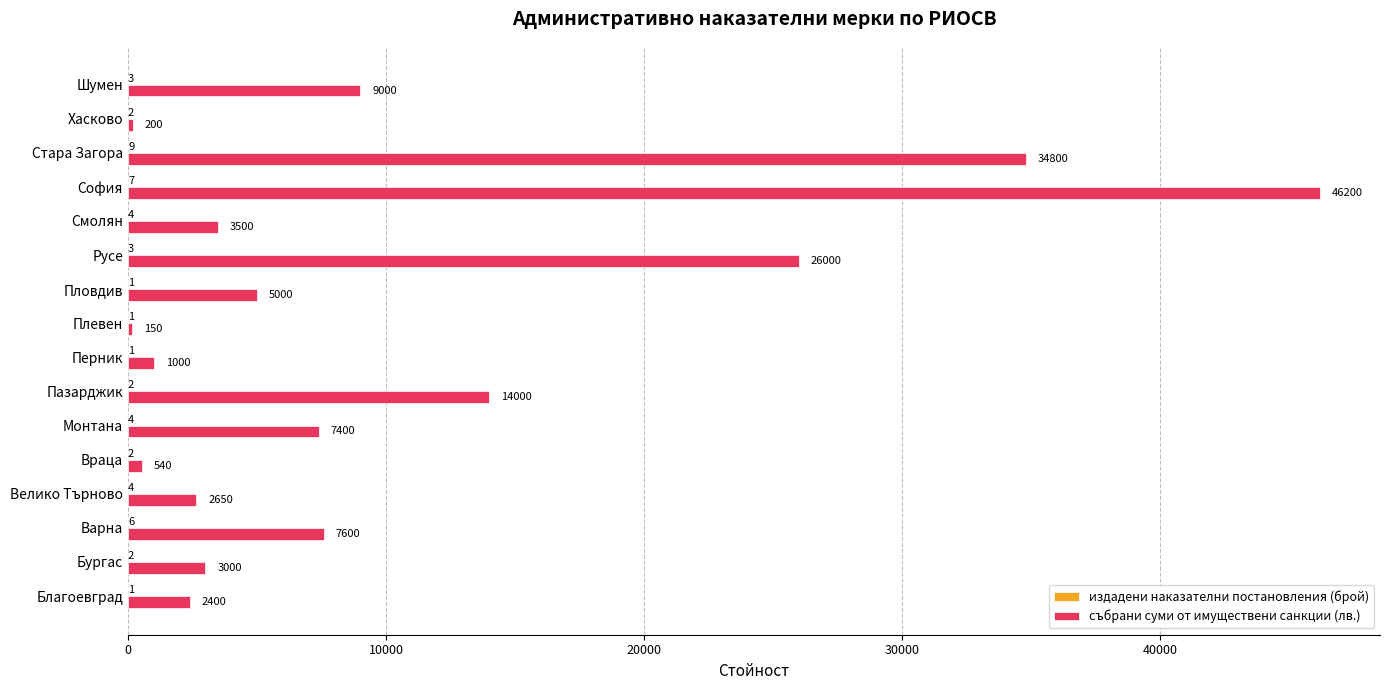

What is the sum of the събрани суми от имуществени санкции (лв.) values at Пазарджик and Враца?

14540